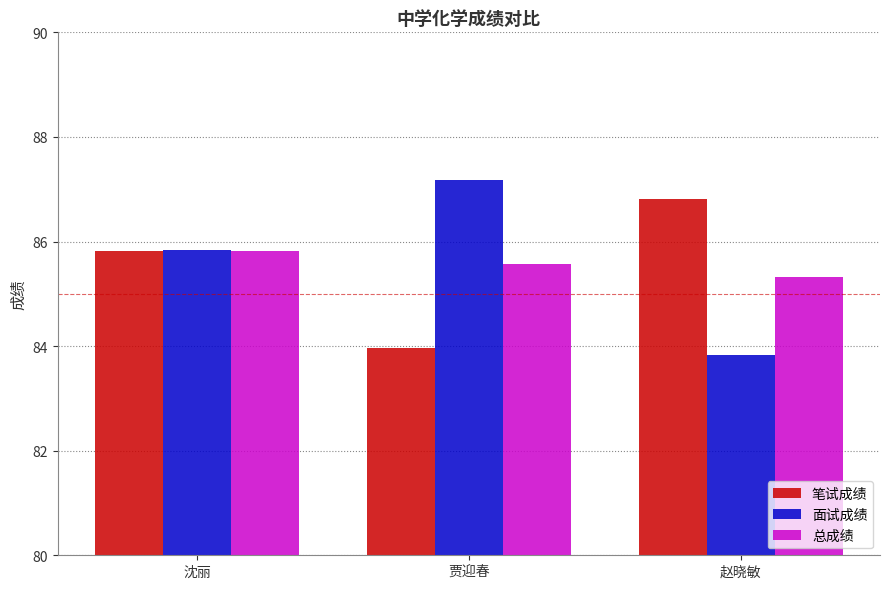

How many data points does each series have?

3